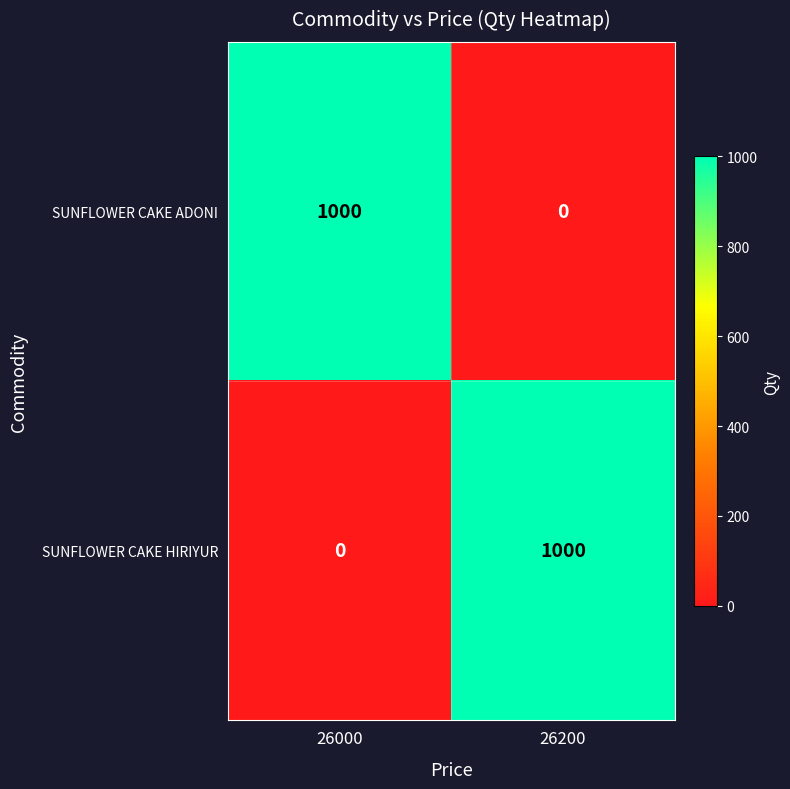

What is the maximum value for SUNFLOWER CAKE HIRIYUR?

1000